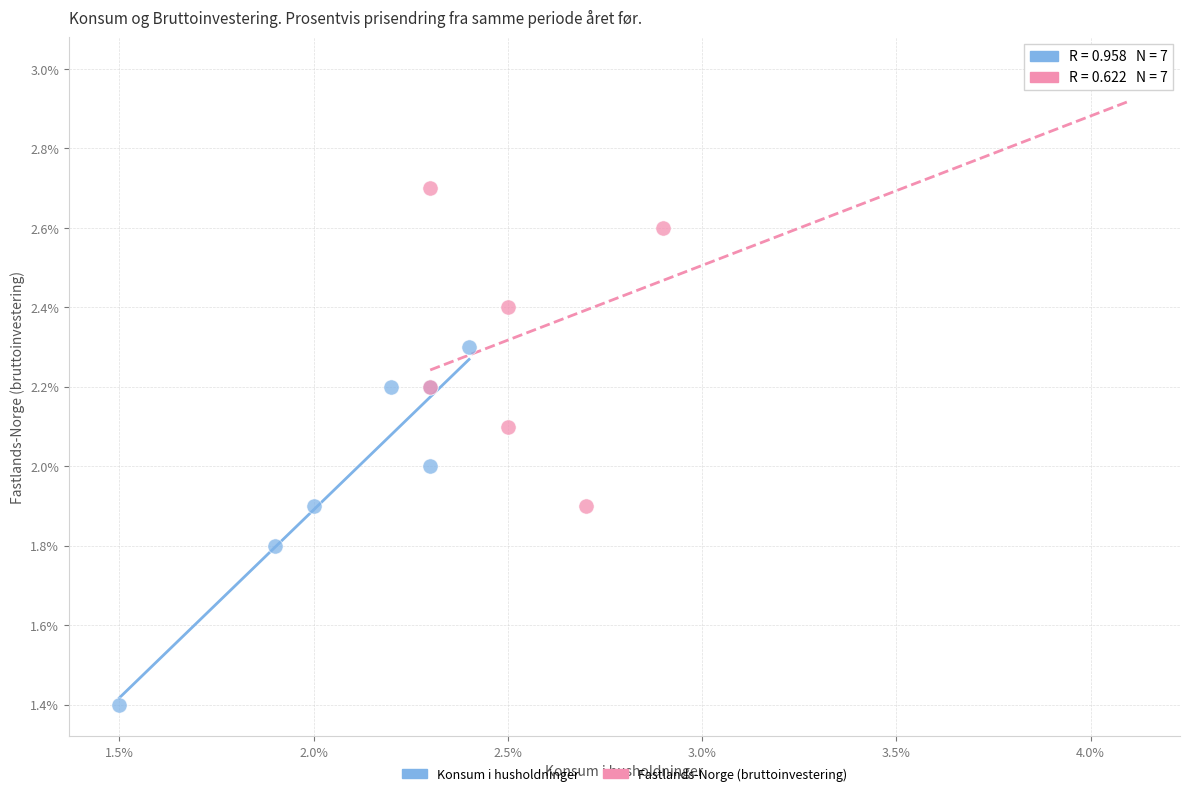

Which series has the largest Y range (max minus min)?

Fastlands-Norge (bruttoinvestering)